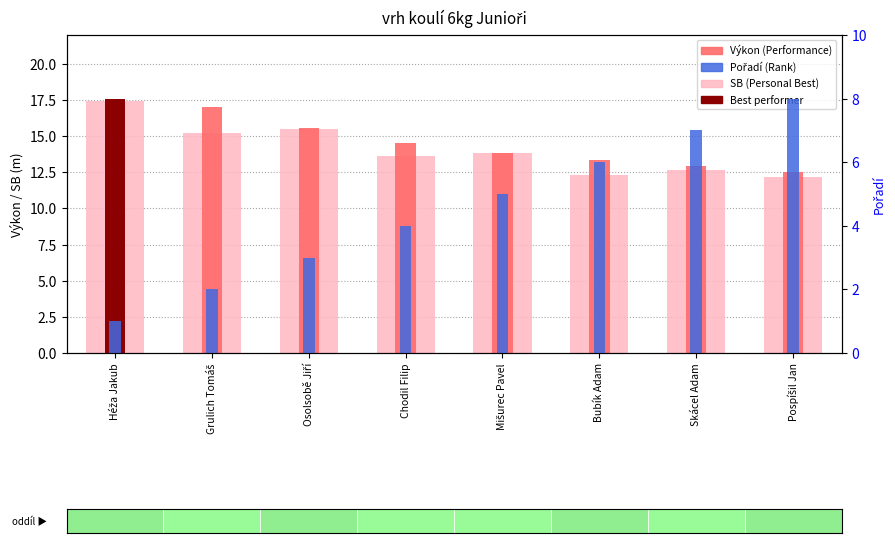

At which label does Pořadí (Rank) reach its minimum?

Héža Jakub